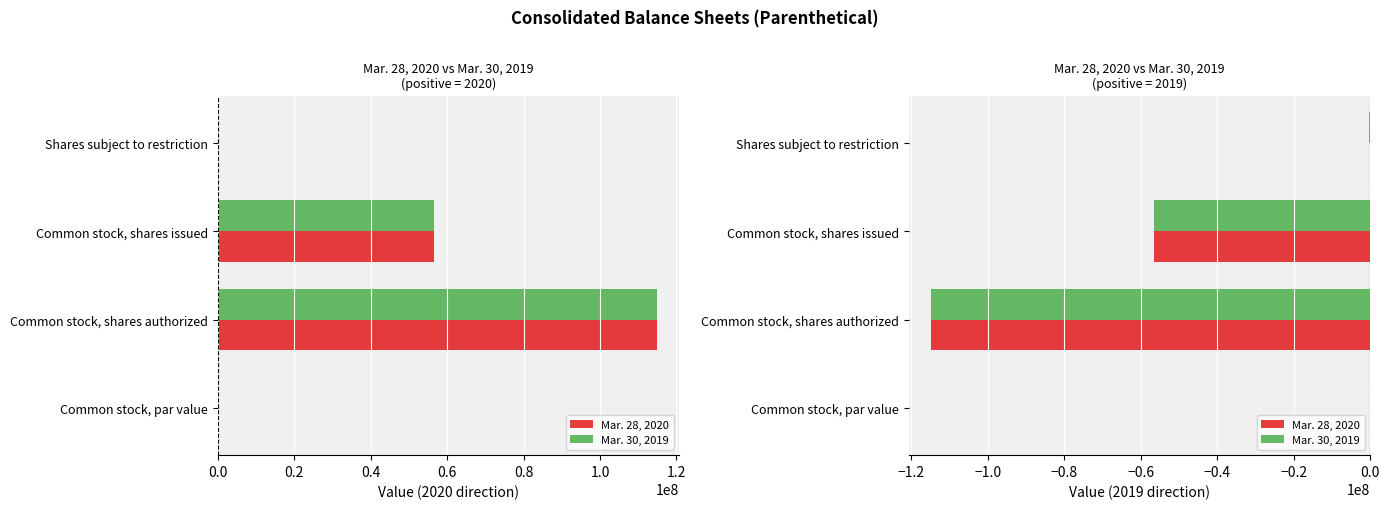

What is the total value across all series at Shares subject to restriction?

-435000.0